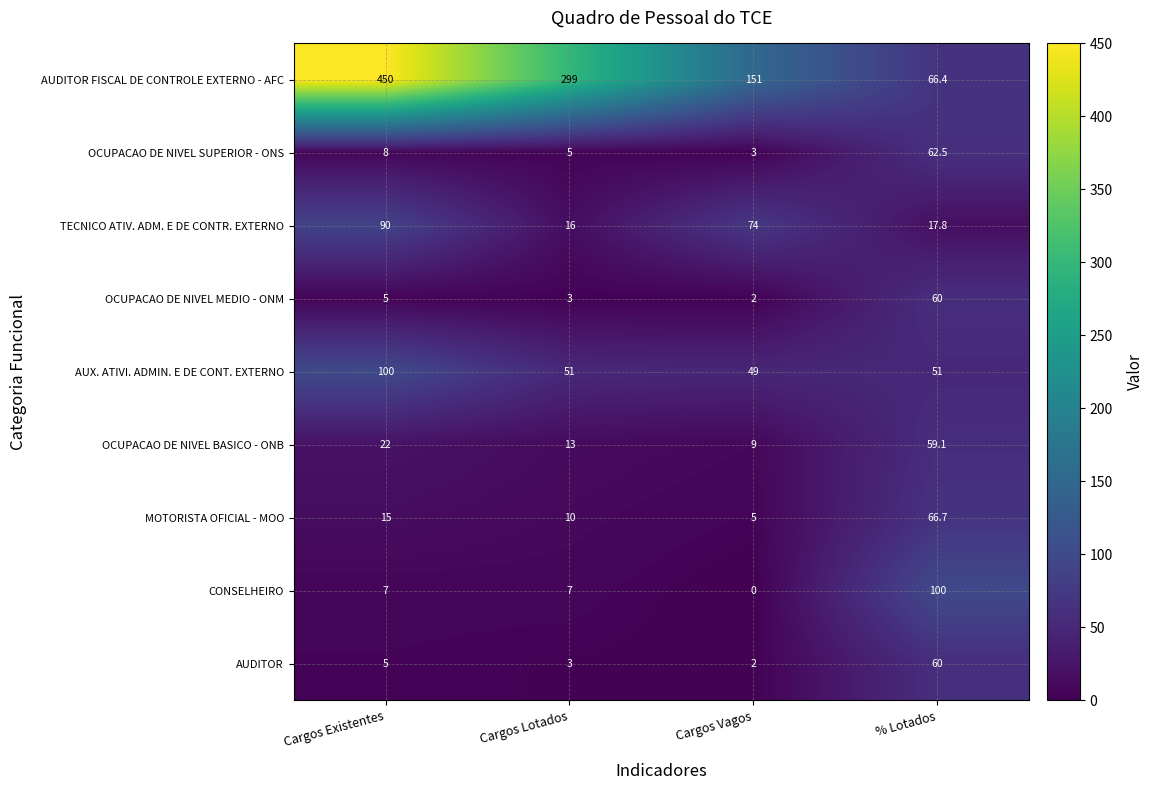

What is the sum of all OCUPACAO DE NIVEL MEDIO - ONM values?

70.0